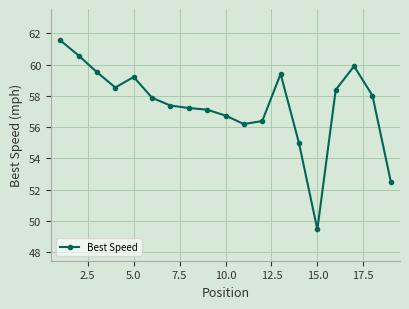

What is the difference between the maximum and second lowest values?

9.0